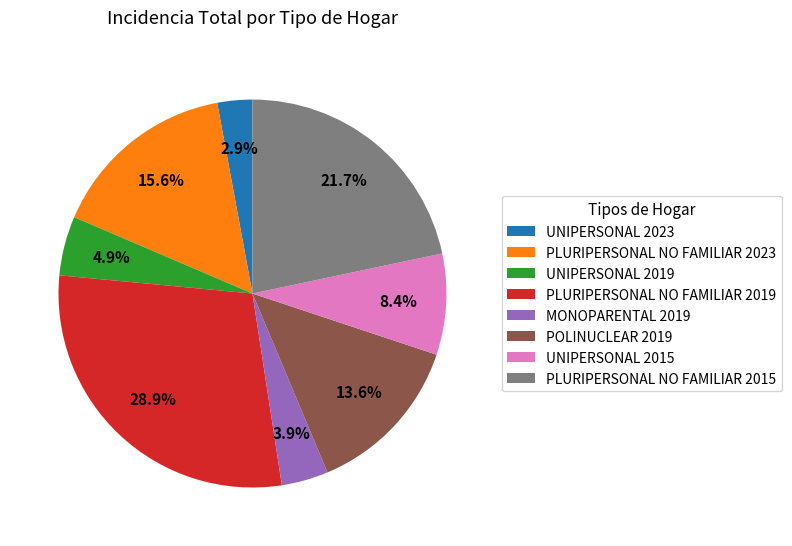

What is the largest slice in the pie chart?

PLURIPERSONAL NO FAMILIAR 2019